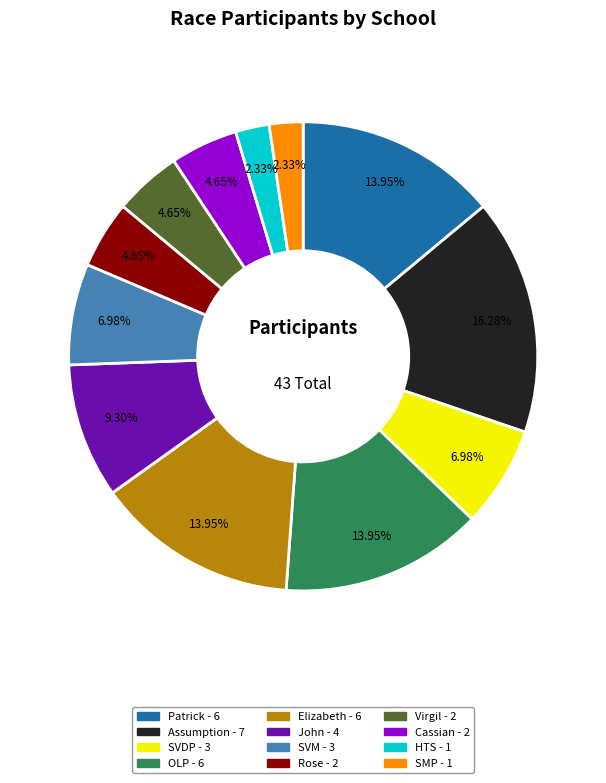

To the nearest percent, what portion does OLP represent?

14%